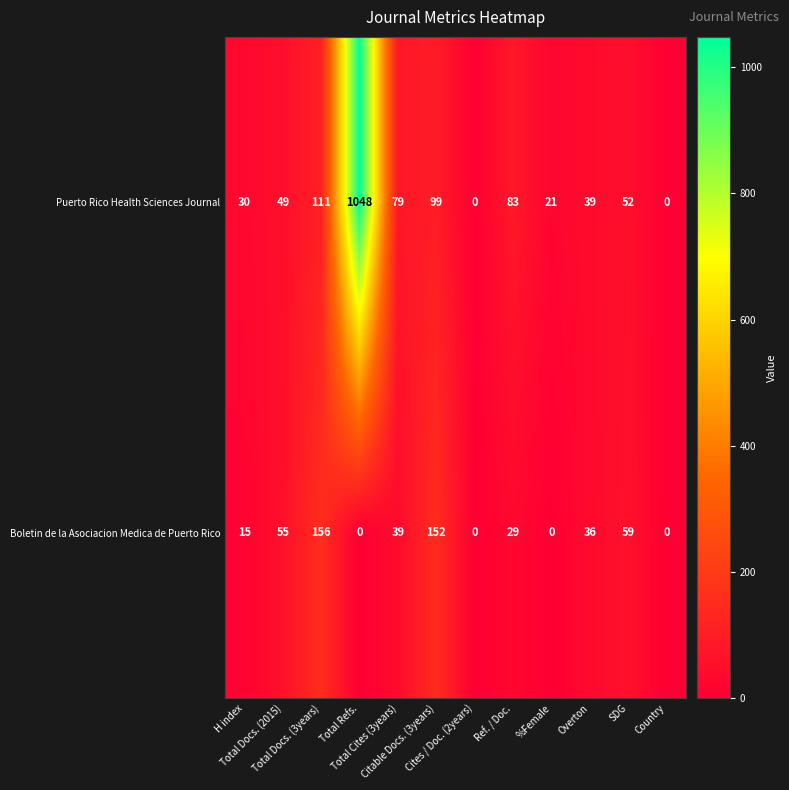

What is the greatest value displayed?

1048